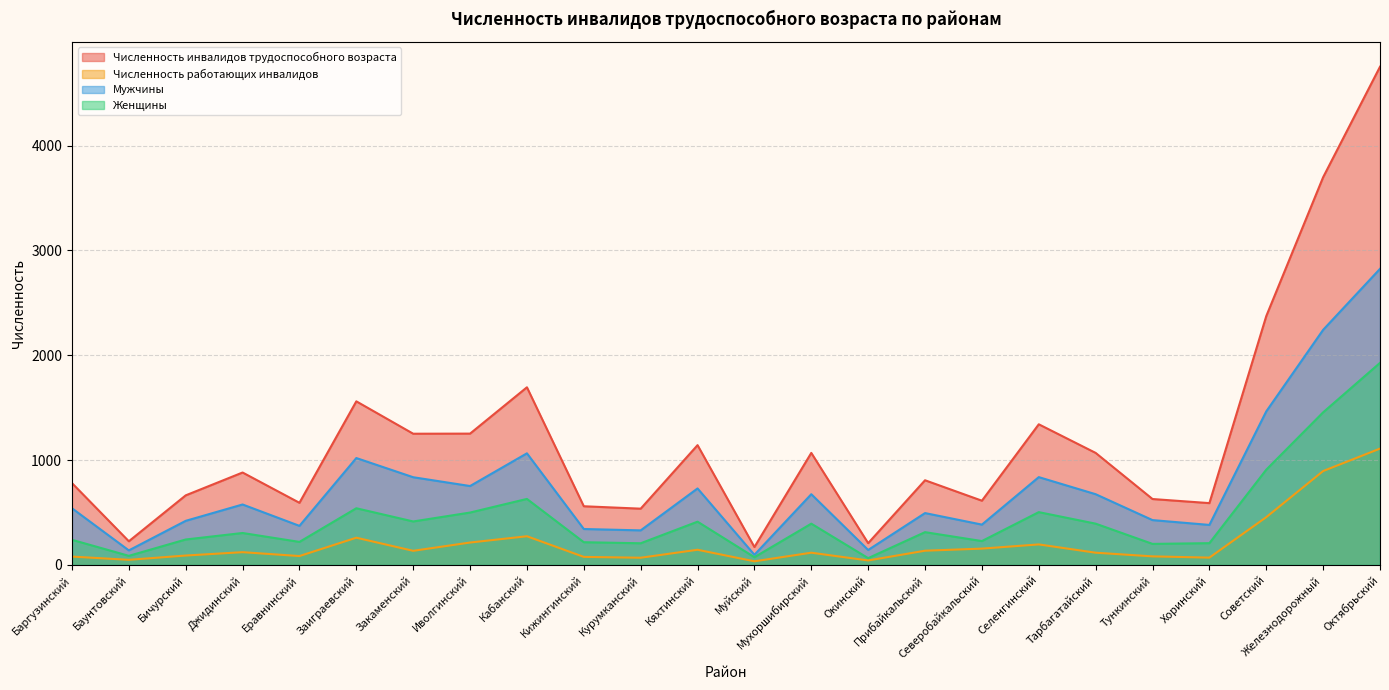

Between Иволгинский and Прибайкальский, which series saw the biggest shift?

Численность инвалидов трудоспособного возраста